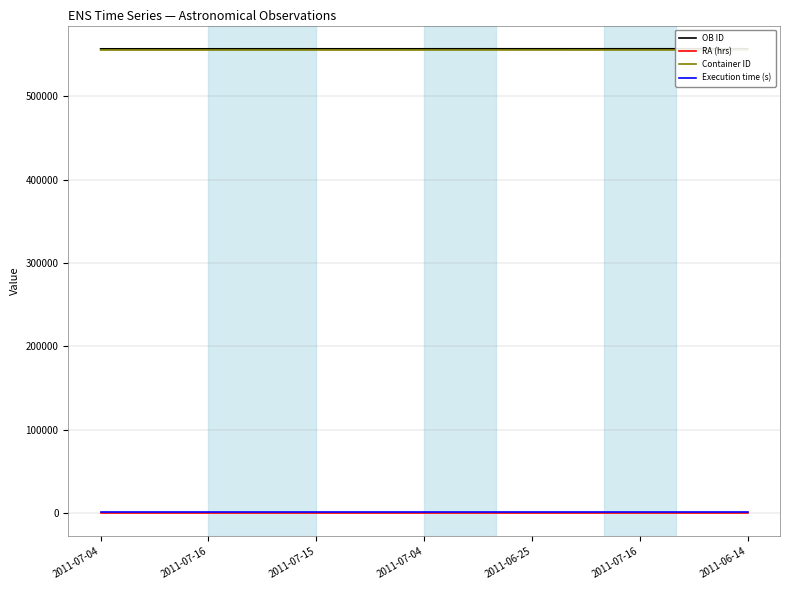

What is the lowest value of the Execution time (s) series?

1005.0